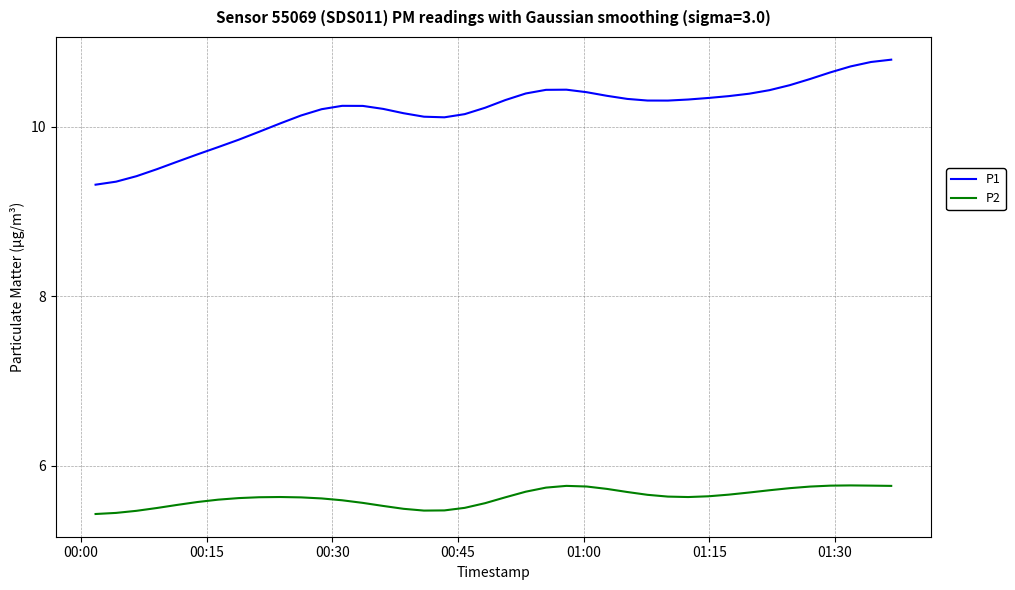

Which series has the largest total across all categories?

P1